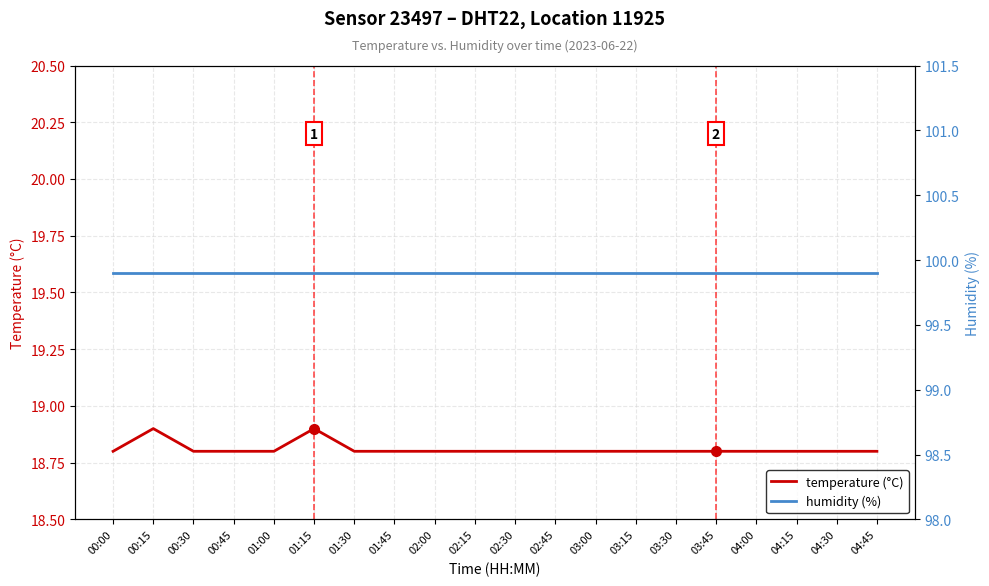

True or false: humidity and temperature intersect in this chart.

False